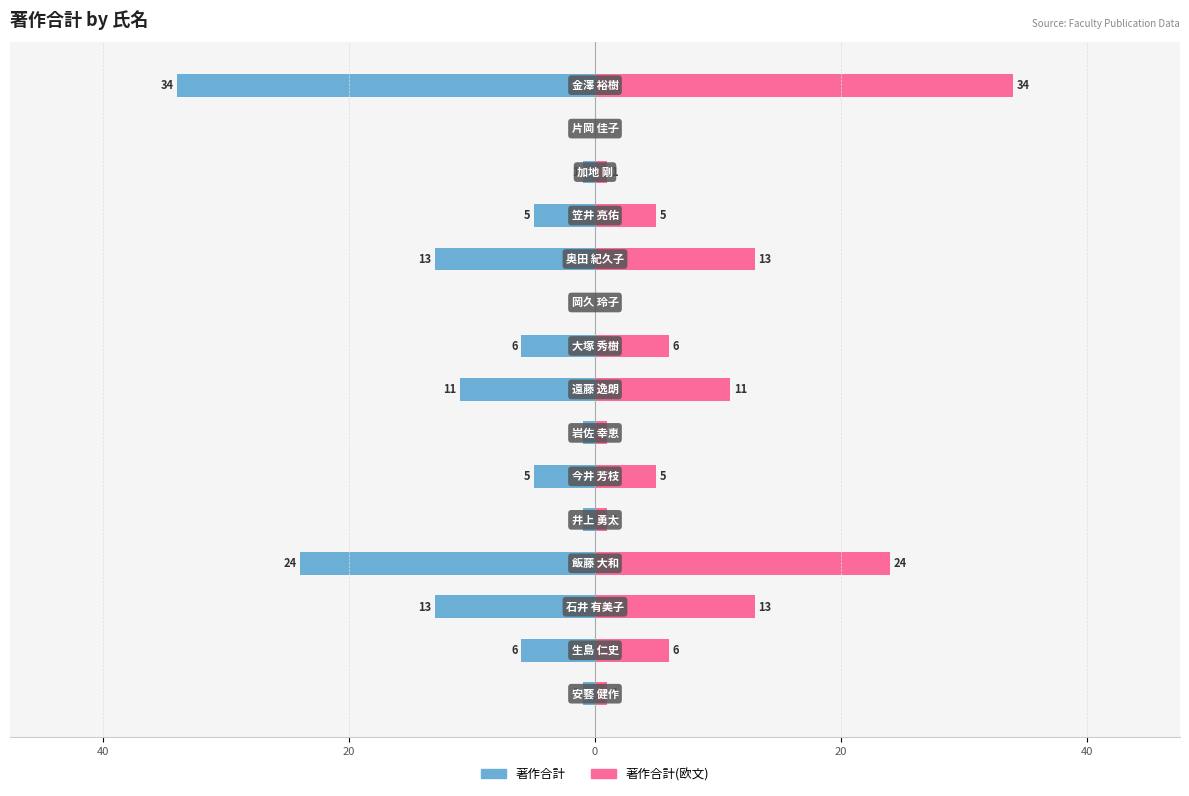

How many series are shown in this chart?

2